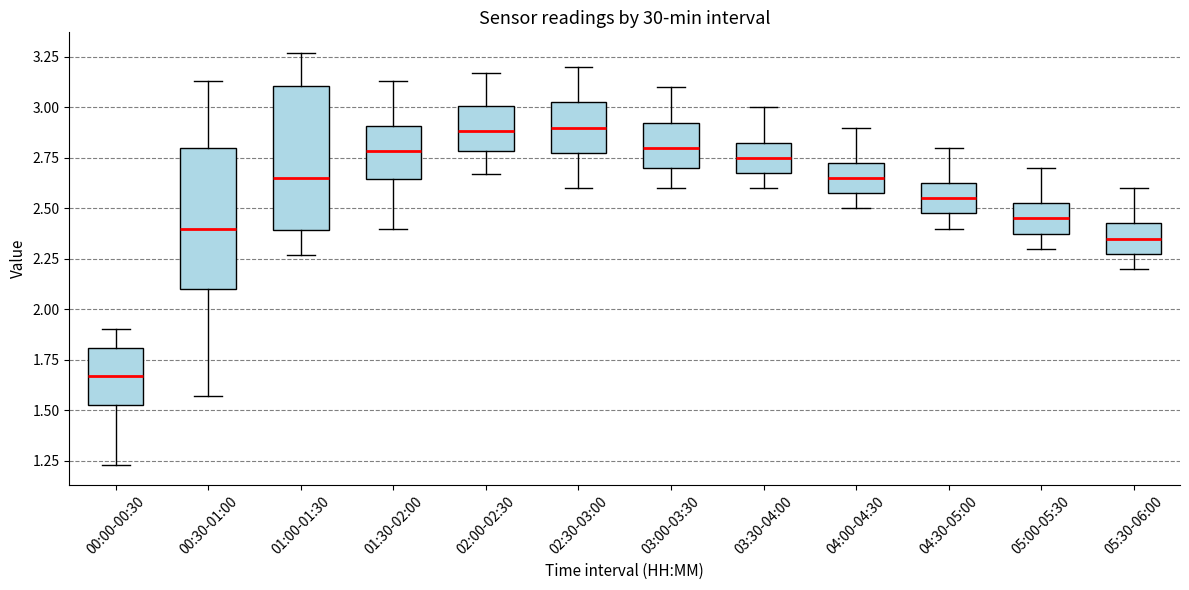

Which box's median line is the lowest?

00:00-00:30